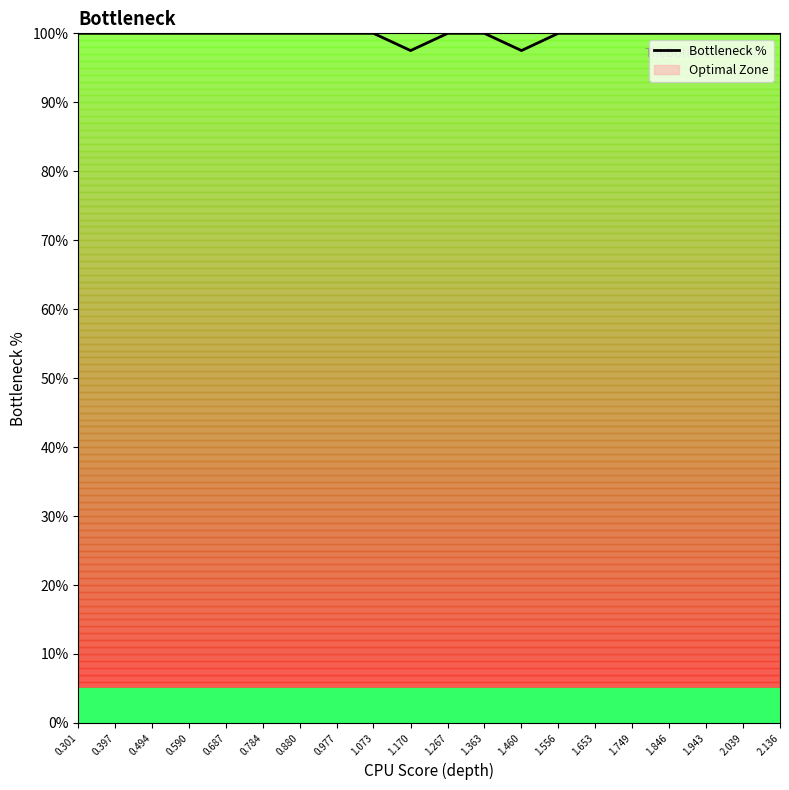

Rank the categories by value from highest to lowest.

0.301, 0.397, 0.494, 0.590, 0.687, 0.784, 0.880, 0.977, 1.073, 1.267, 1.363, 1.556, 1.653, 1.749, 1.846, 1.943, 2.039, 2.136, 1.170, 1.460